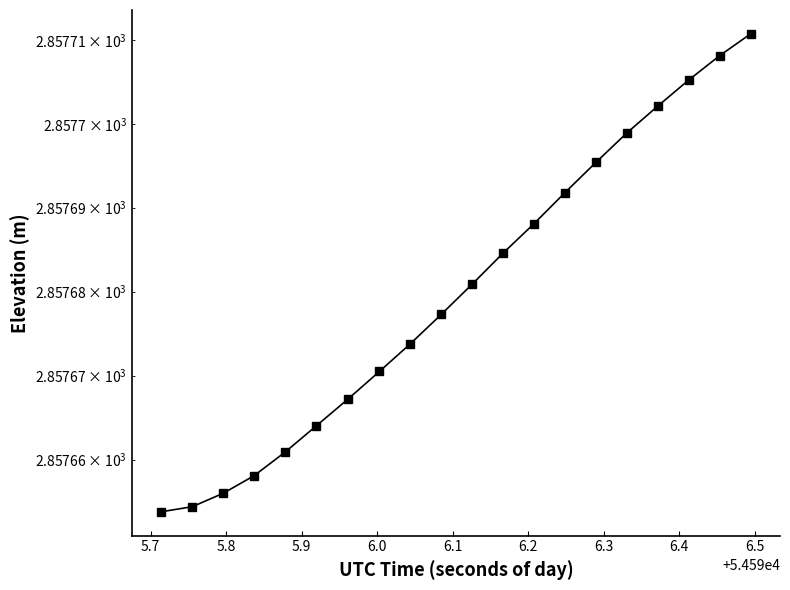

What is the sum of all values?

57153.6